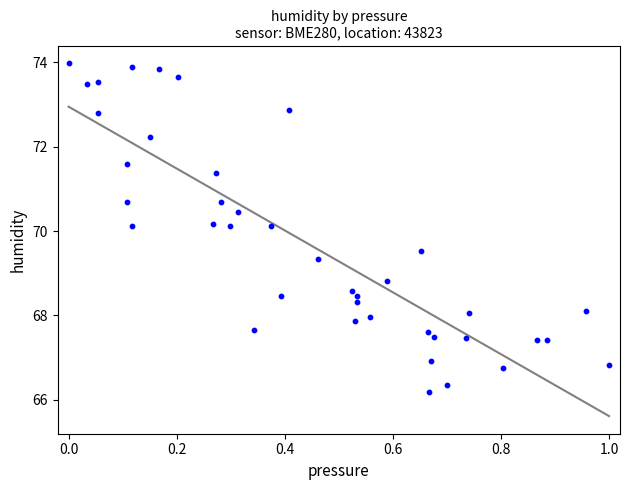

What is the range of Y values (max minus min)?

7.8